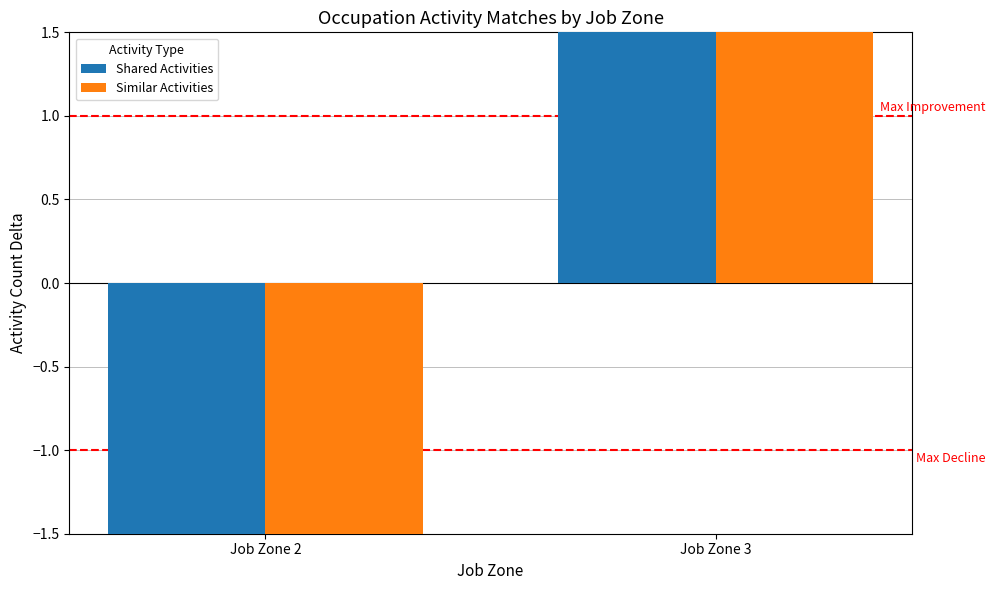

Count the Shared Activities values in the range -3 to 3.

2